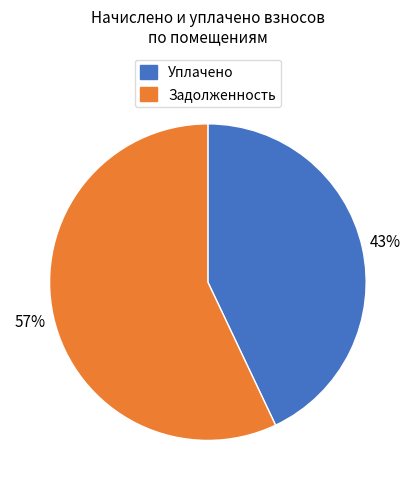

To the nearest percent, what is the difference between the largest and smallest slice percentages?

14%